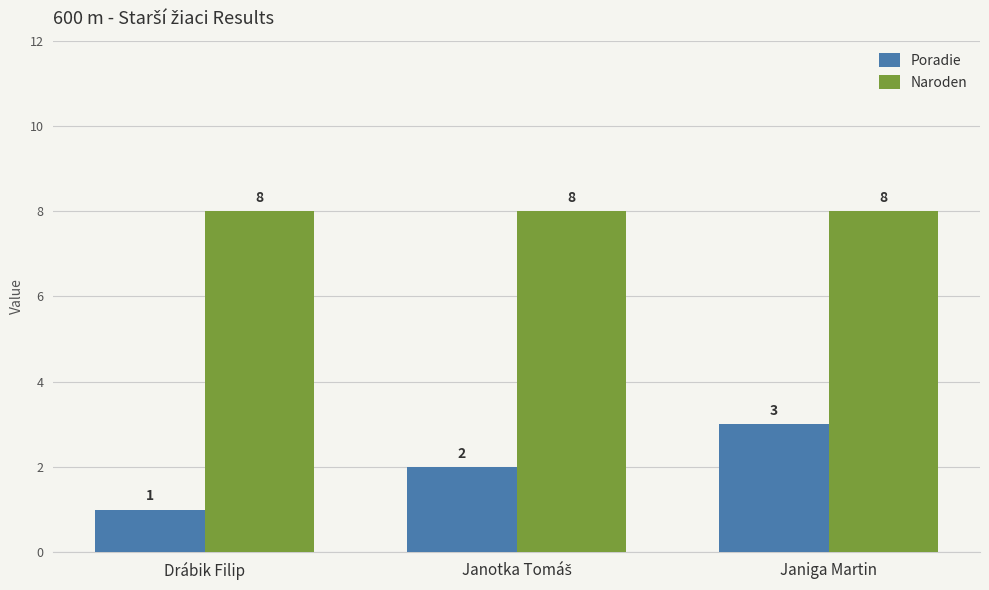

What is the minimum value for Naroden?

8